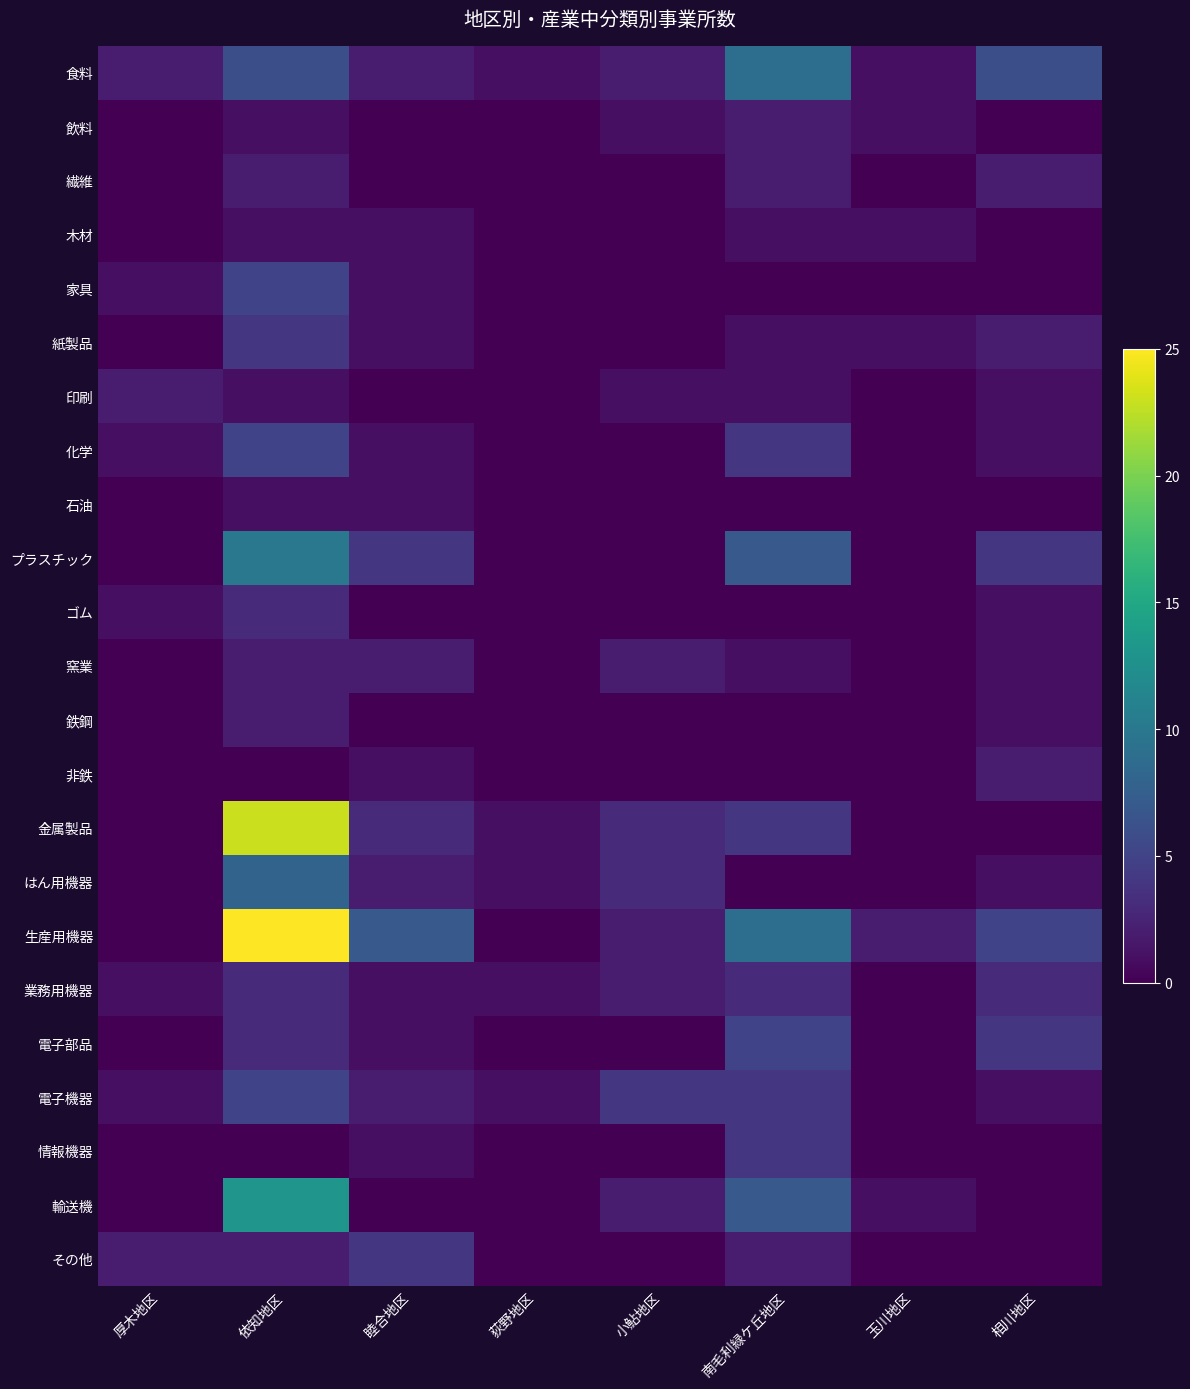

Which series has the largest total across all categories?

生産用機器